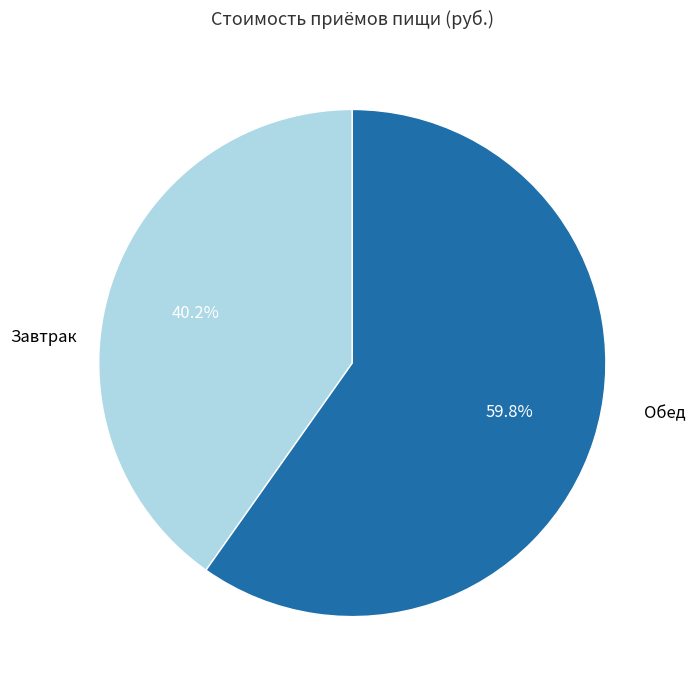

Which slice is the largest?

Обед